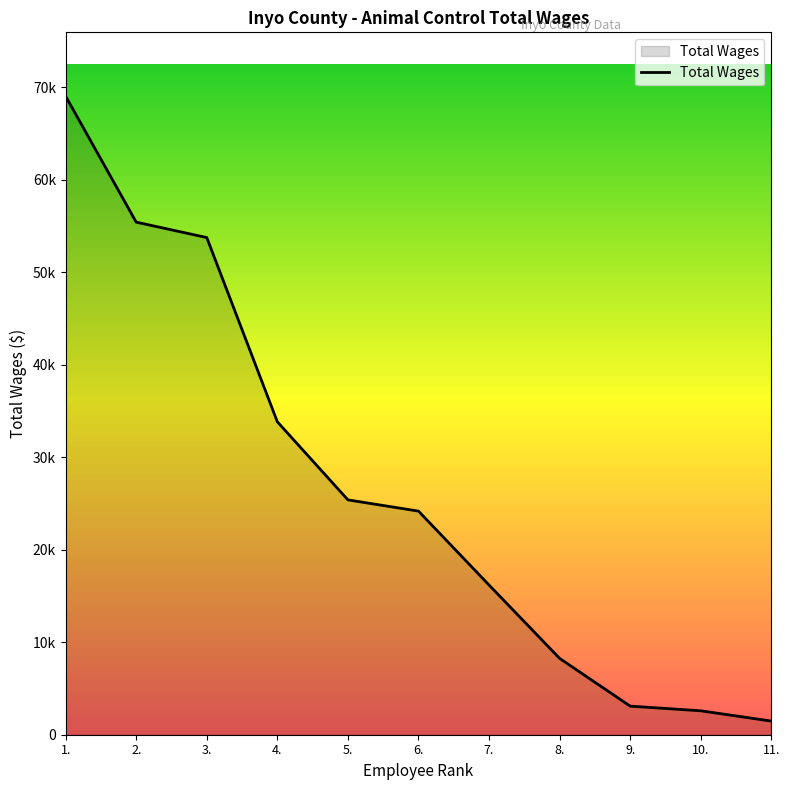

What is the difference between the values at 8. and 3.?

45484